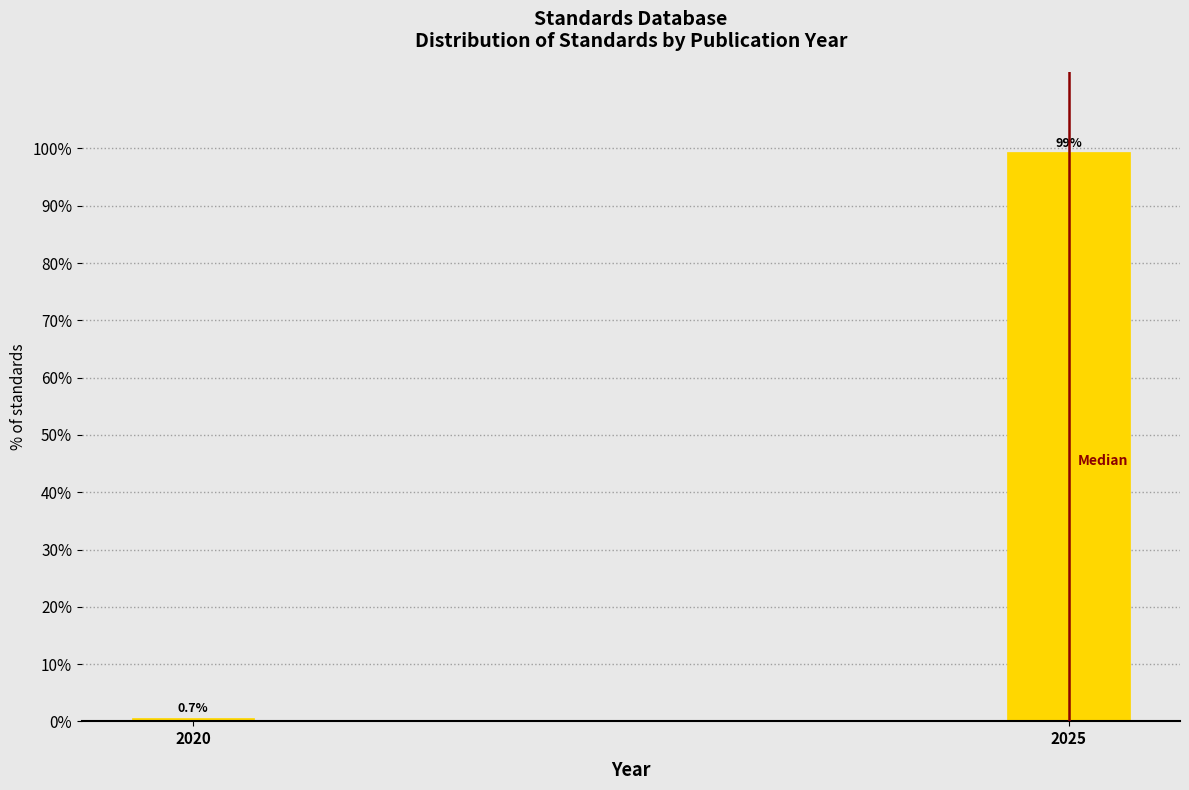

Reading left to right, list all the values displayed in this chart.

2020=0.7	2025=99.3